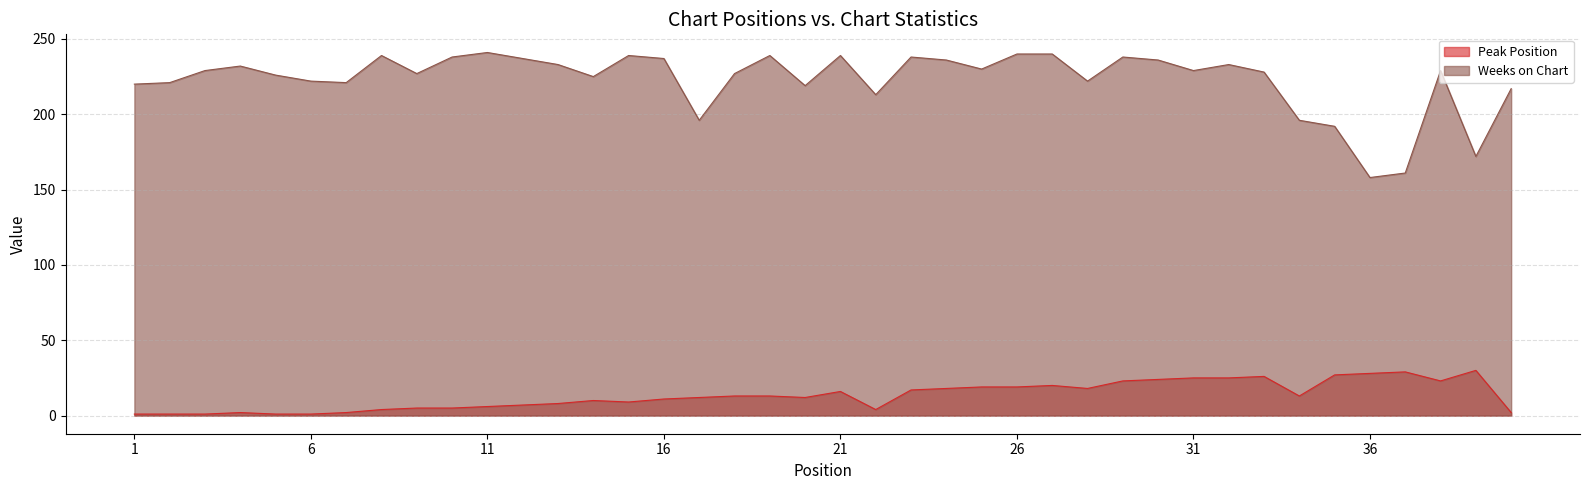

True or false: Weeks on Chart has more than 2 points higher than both neighbors.

True